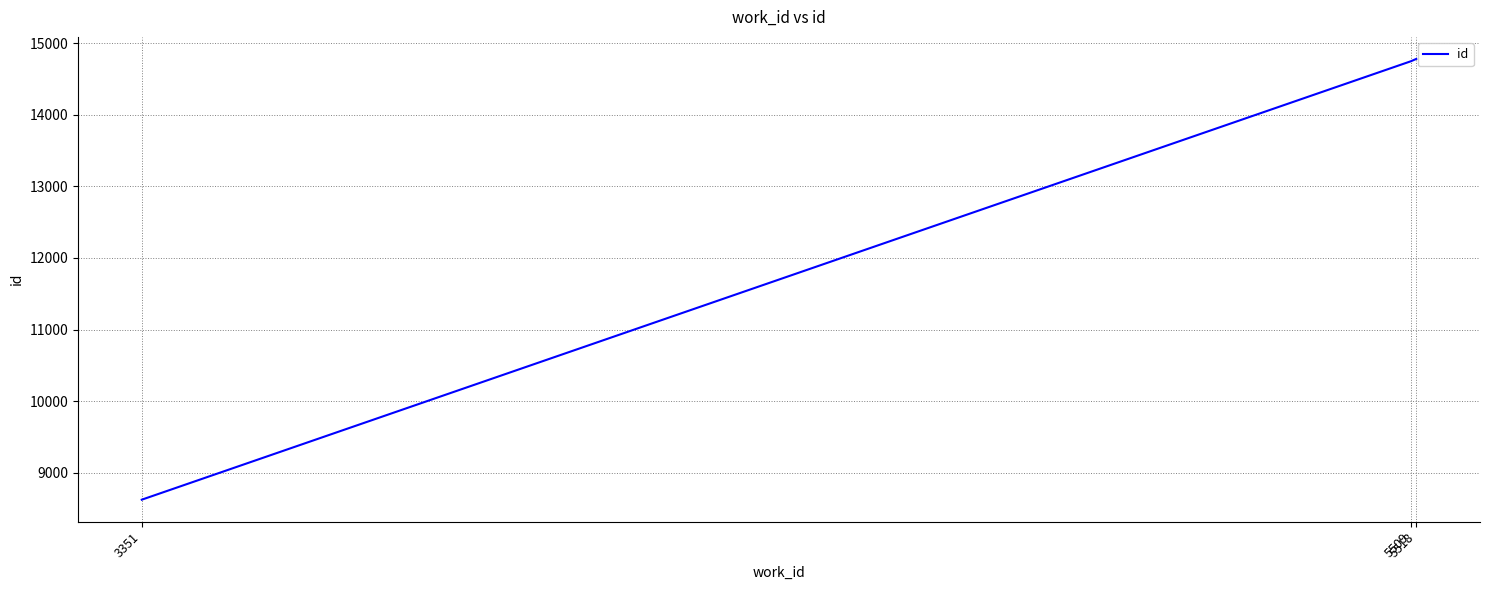

What is the maximum value shown in the chart?

14778